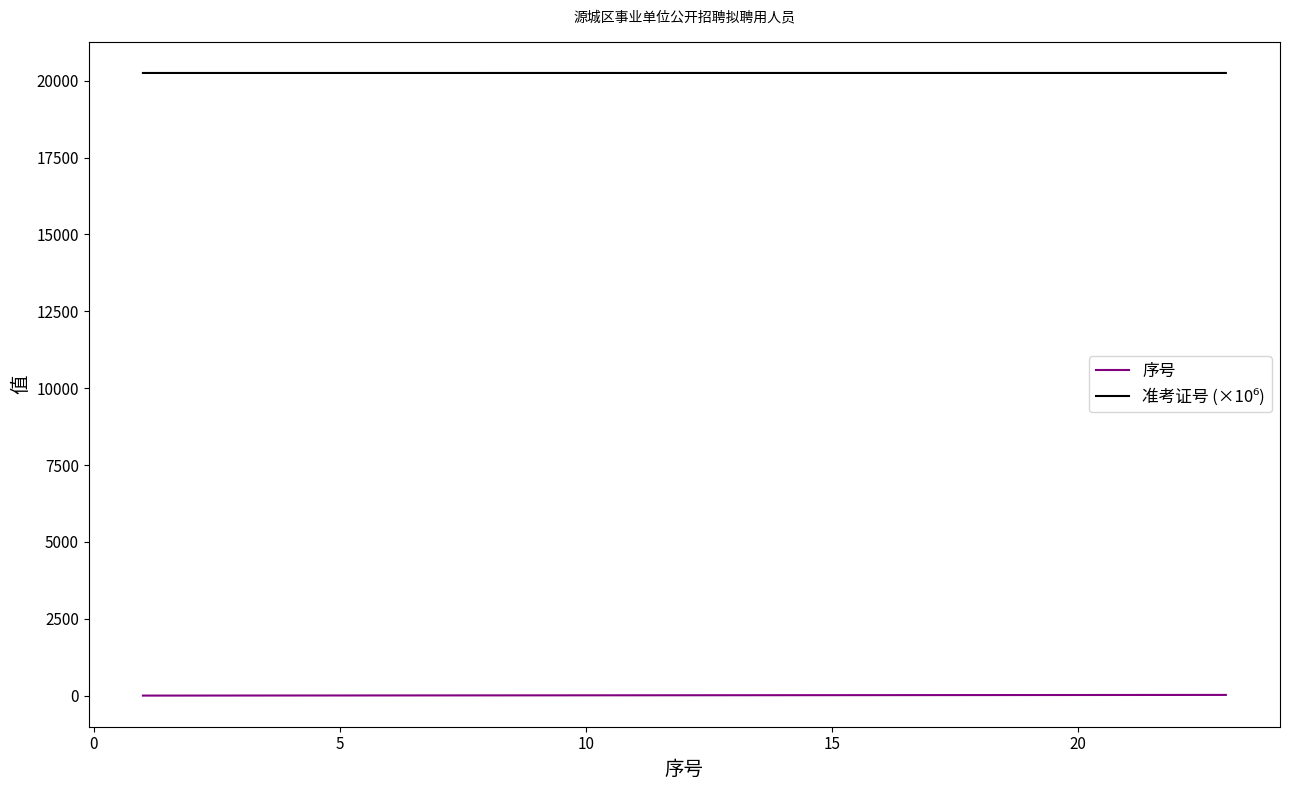

How many lines are shown in the chart?

2